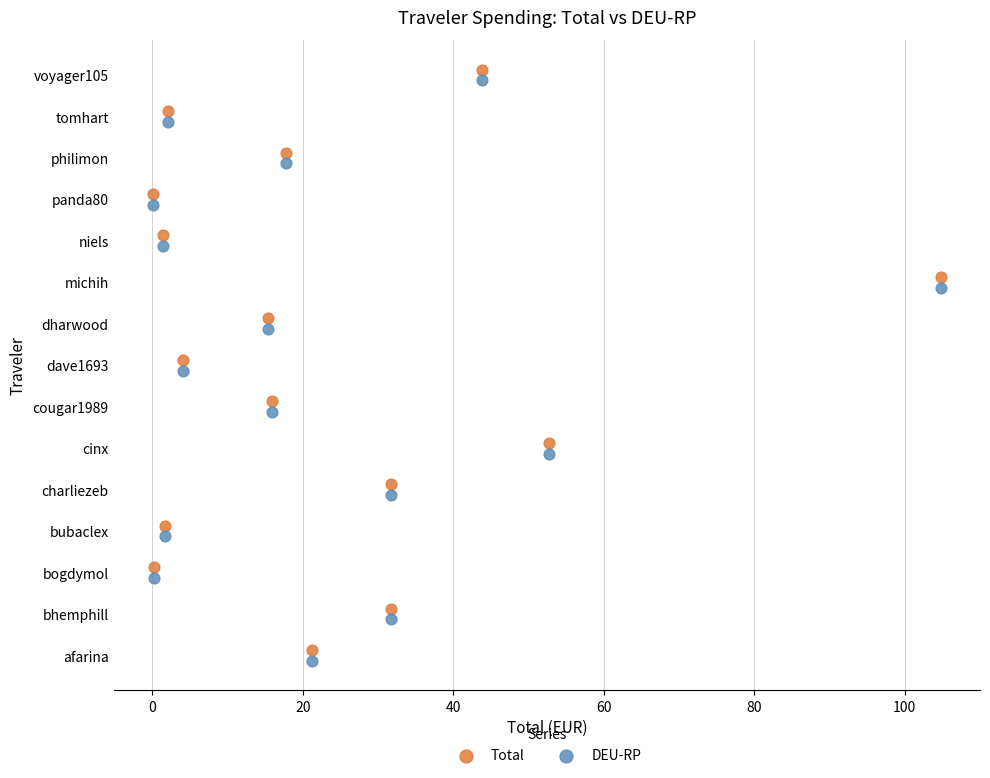

What are all the series names shown in the legend?

Total, DEU-RP